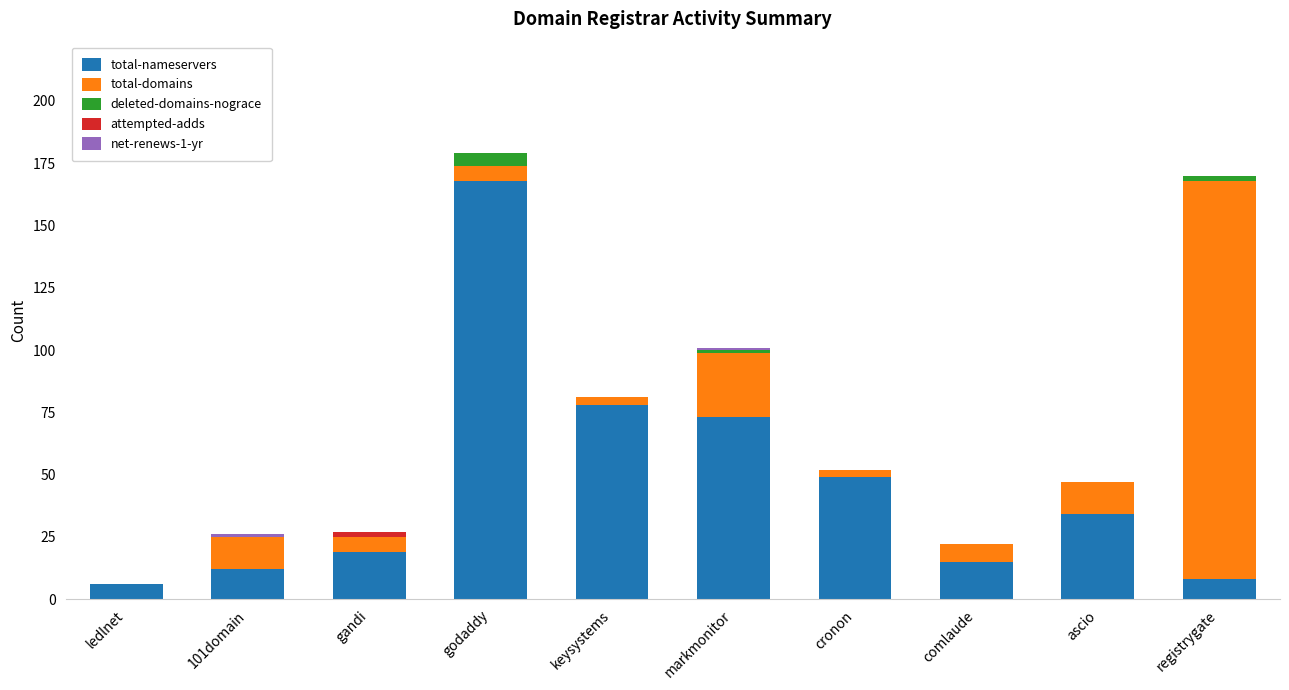

True or false: total-nameservers has a value of 6 at ledlnet.

True